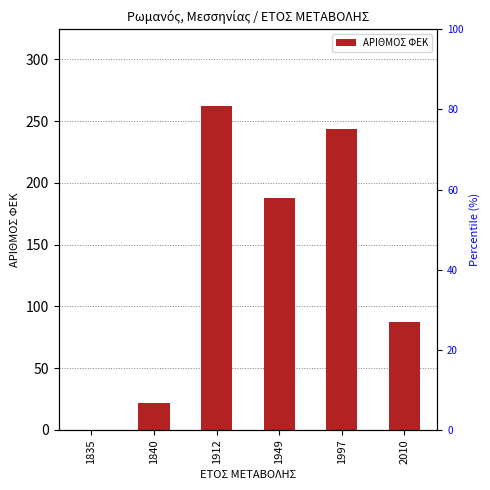

Reading right to left, transcribe all the data shown in this chart.

2010=87	1997=244	1949=188	1912=262	1840=22	1835=0